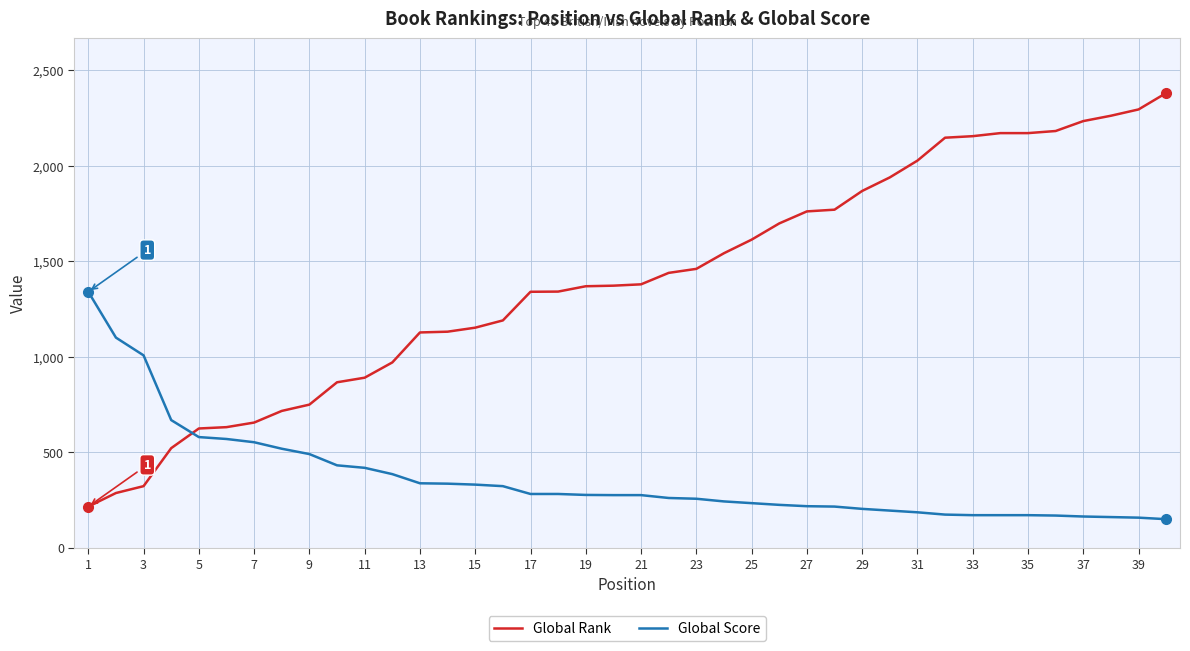

Which series has the largest total across all categories?

Global Rank